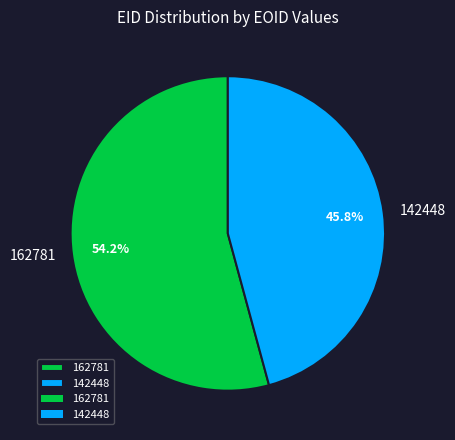

What percentage do 142448 and 162781 together represent?

100.0%